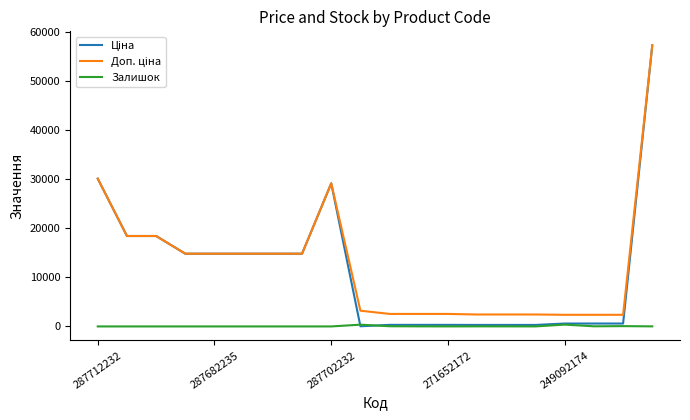

What is the maximum value shown in the chart?

57258.0